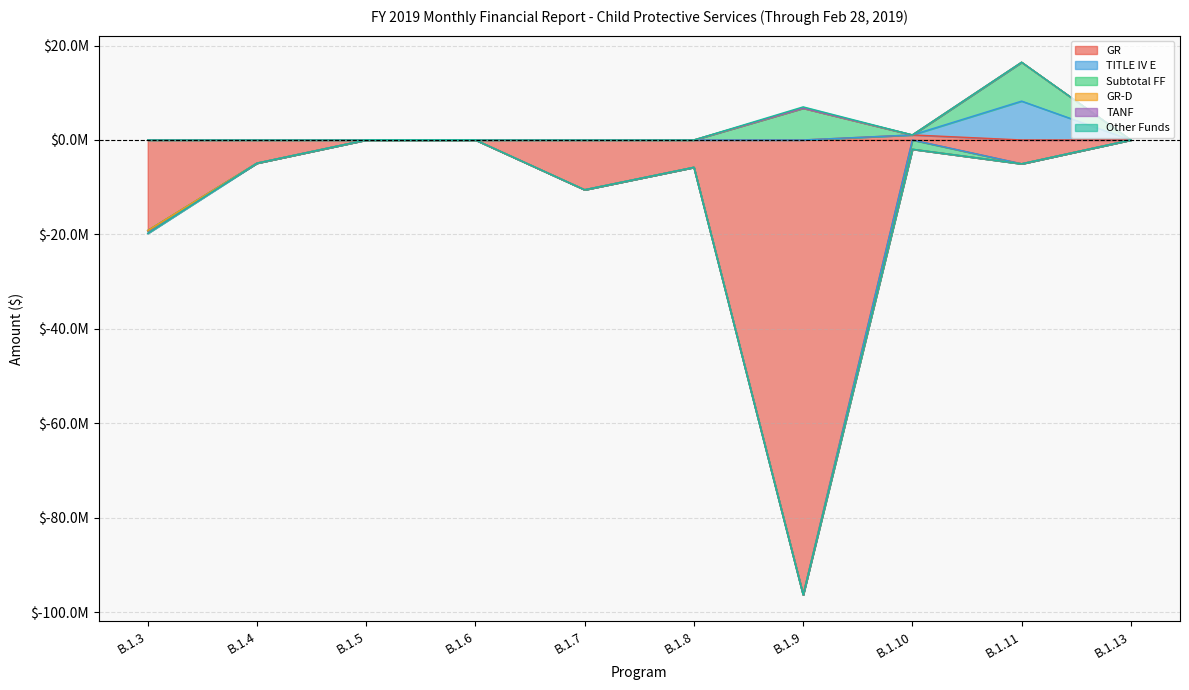

Which series changed the most between B.1.5 and B.1.7?

GR